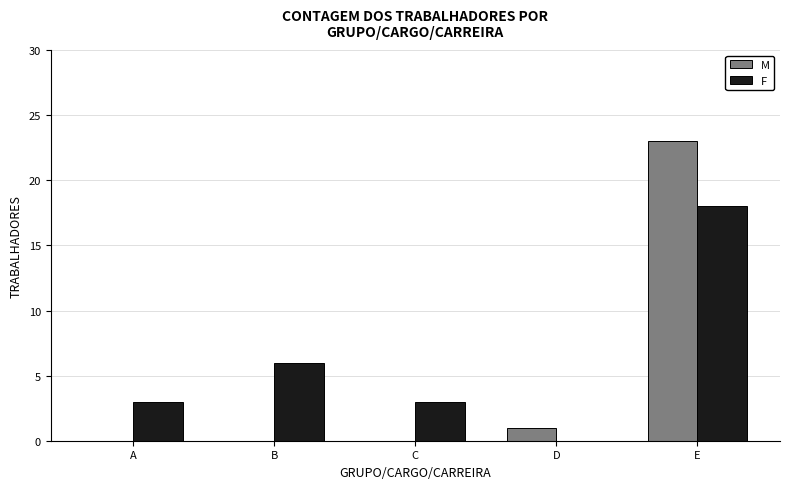

Which series has the largest total across all categories?

F